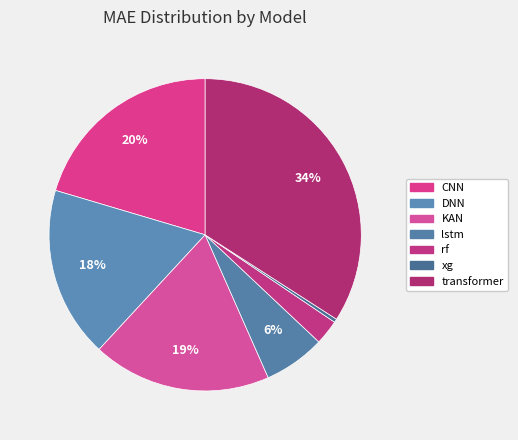

How many slices are in this pie chart?

7